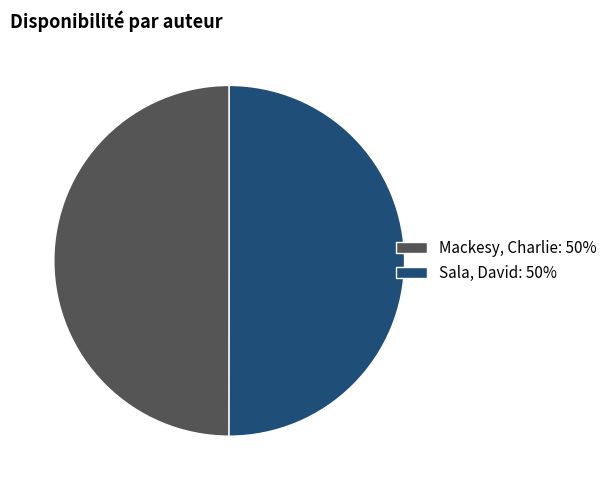

The Sala, David slice represents 50% of the pie. True or false?

True